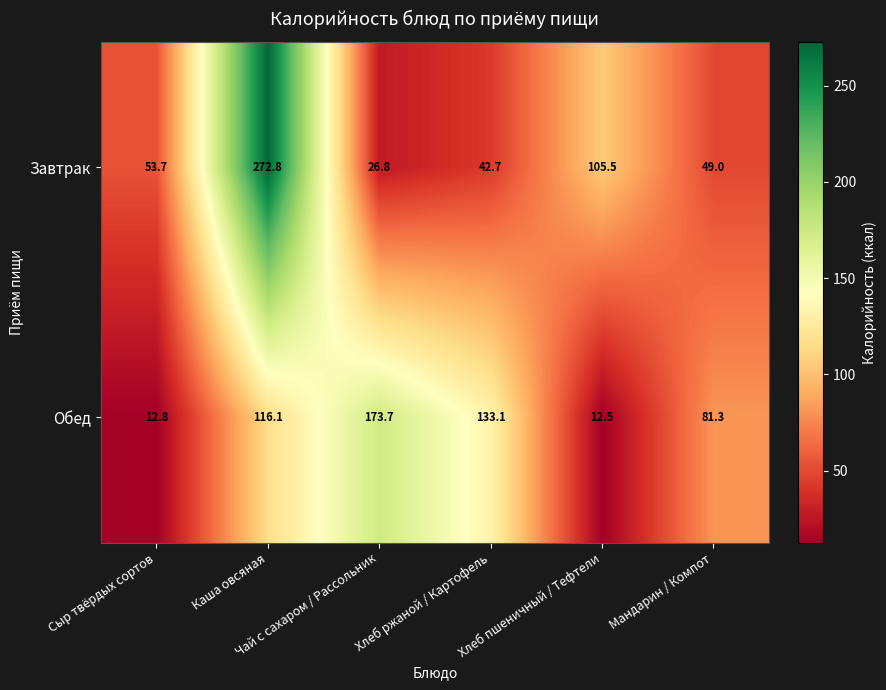

What is the difference between the highest and lowest values at Чай с сахаром / Рассольник?

146.9